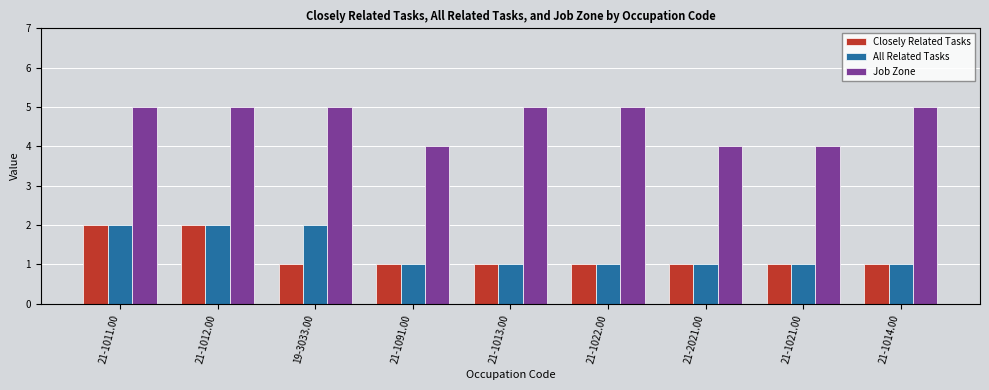

What is the spread (max minus min) of values at 21-1011.00?

3